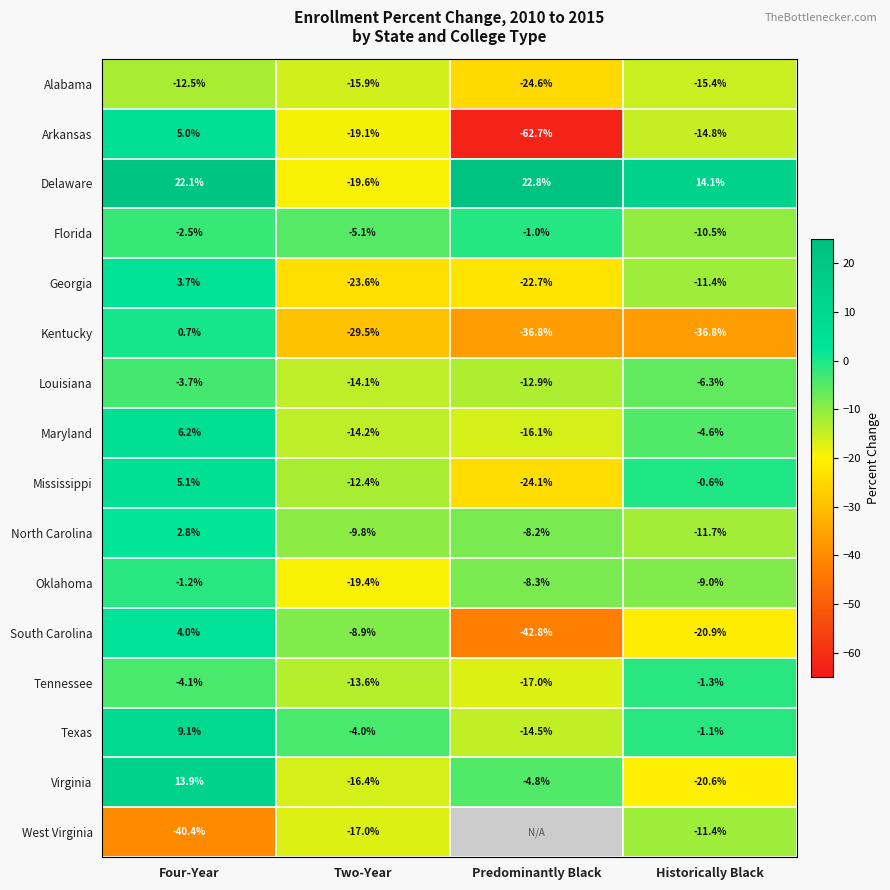

What is the difference between the Florida values at Historically Black and Predominantly Black?

9.5